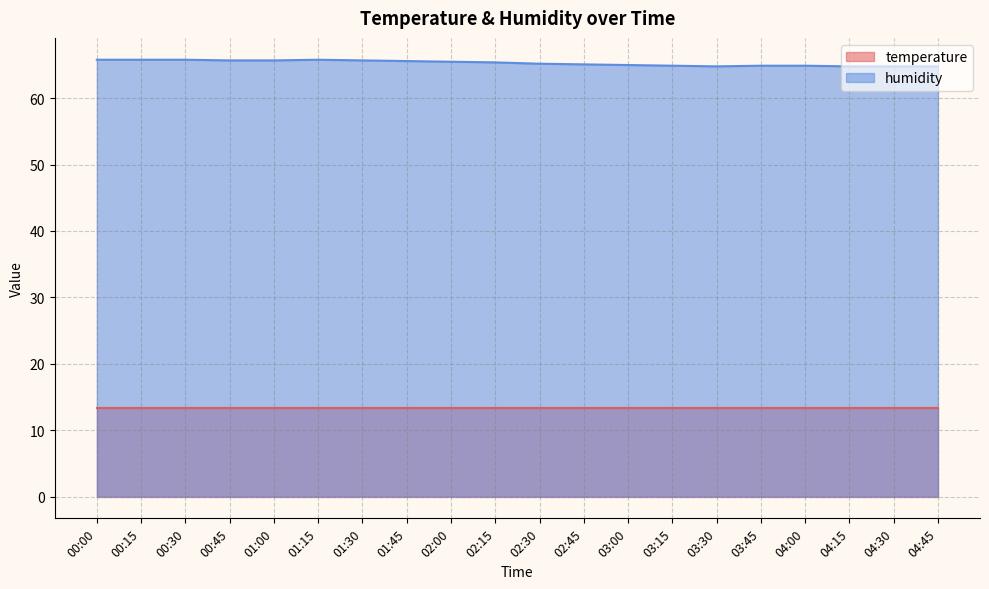

Between 01:15 and 03:45, which is larger?

01:15